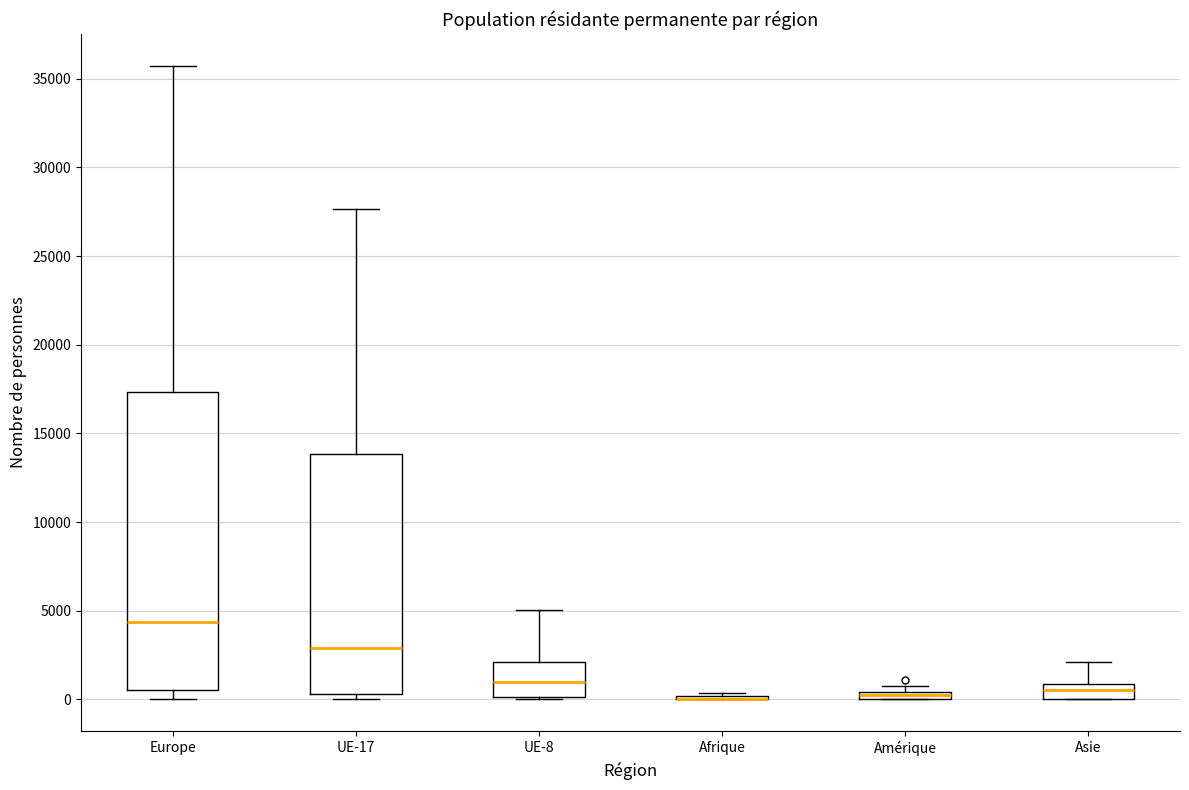

Where is the lower edge of the box for UE-8 on the y-axis? The values are not printed on the chart, so give them approximately, as read against the axis.

0